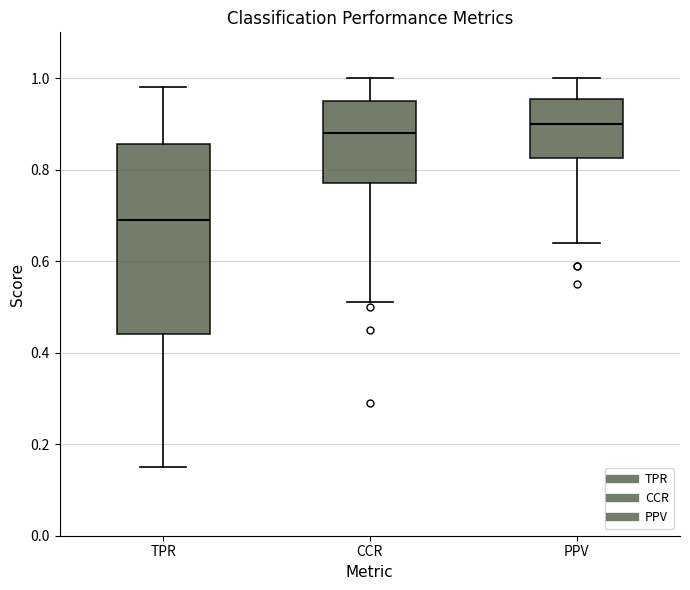

Reading left to right, read every box against the y-axis: the position of its median line, the range the box covers, and the ends of its whiskers. The values are not printed on the chart, so give them approximately, as read against the axis.

TPR: median 0.70, box 0.44 to 0.86, whiskers 0.16 to 0.98
CCR: median 0.88, box 0.78 to 0.96, whiskers 0.52 to 1.00
PPV: median 0.90, box 0.82 to 0.96, whiskers 0.64 to 1.00